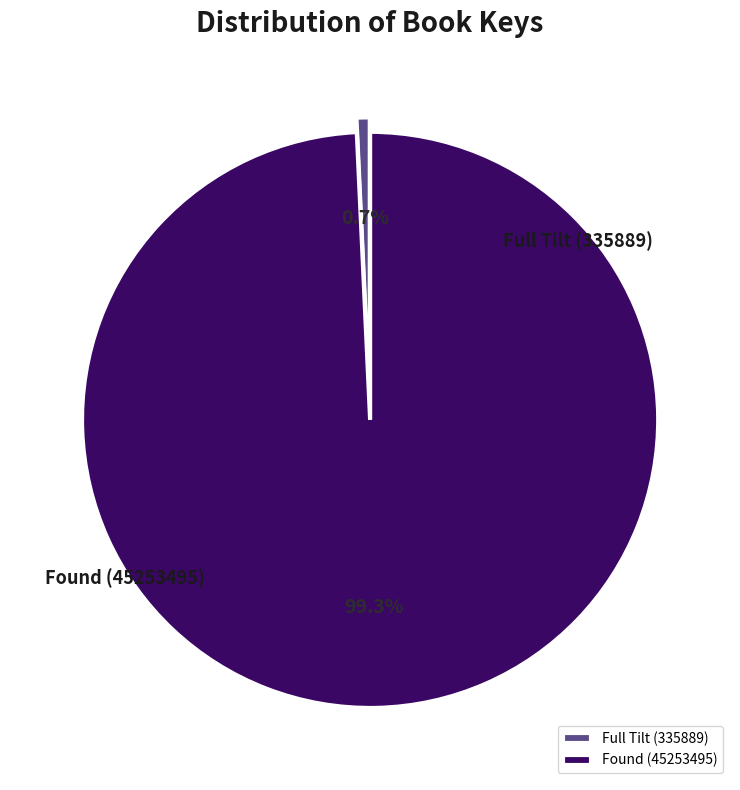

What is the largest slice in the pie chart?

Found (45253495)